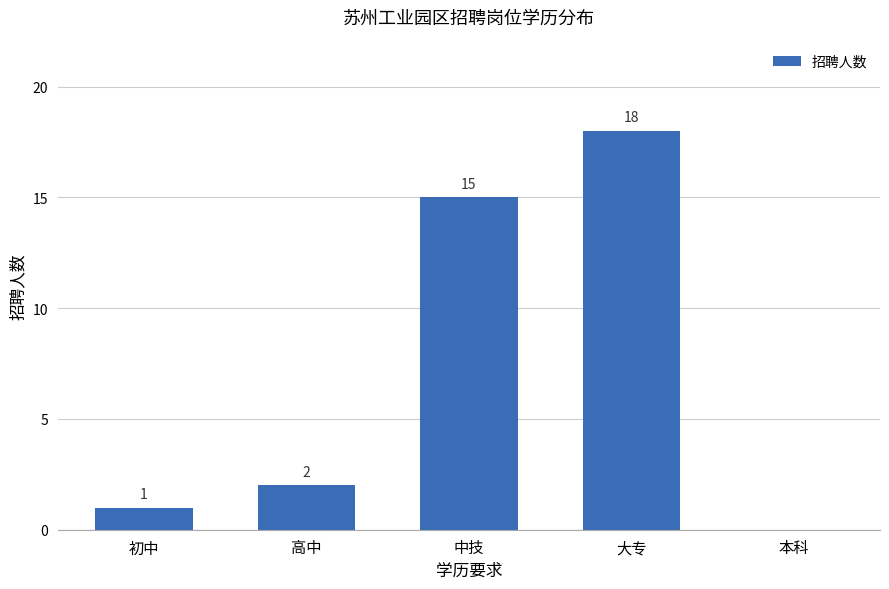

Reading right to left, transcribe all the data shown in this chart.

本科=0	大专=18	中技=15	高中=2	初中=1